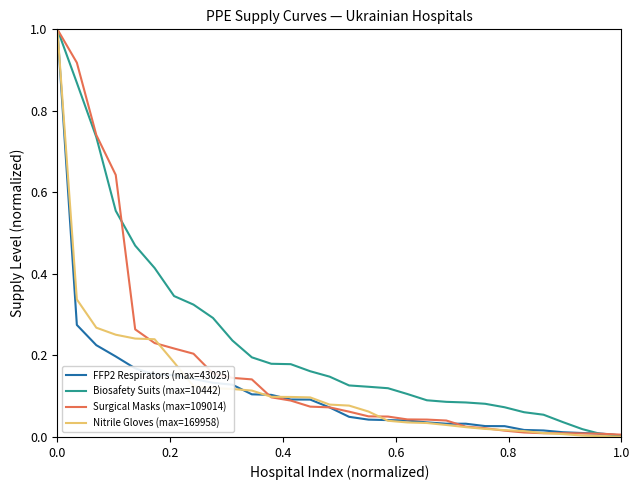

Which series has the largest total across all categories?

Biosafety Suits (max=10442)